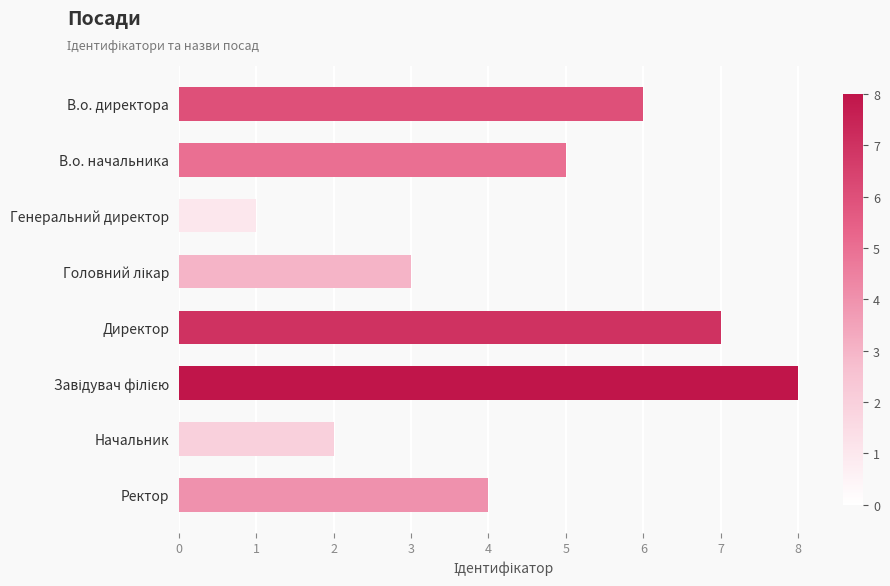

The chart shows a value of 6 at В.о. директора. True or false?

True